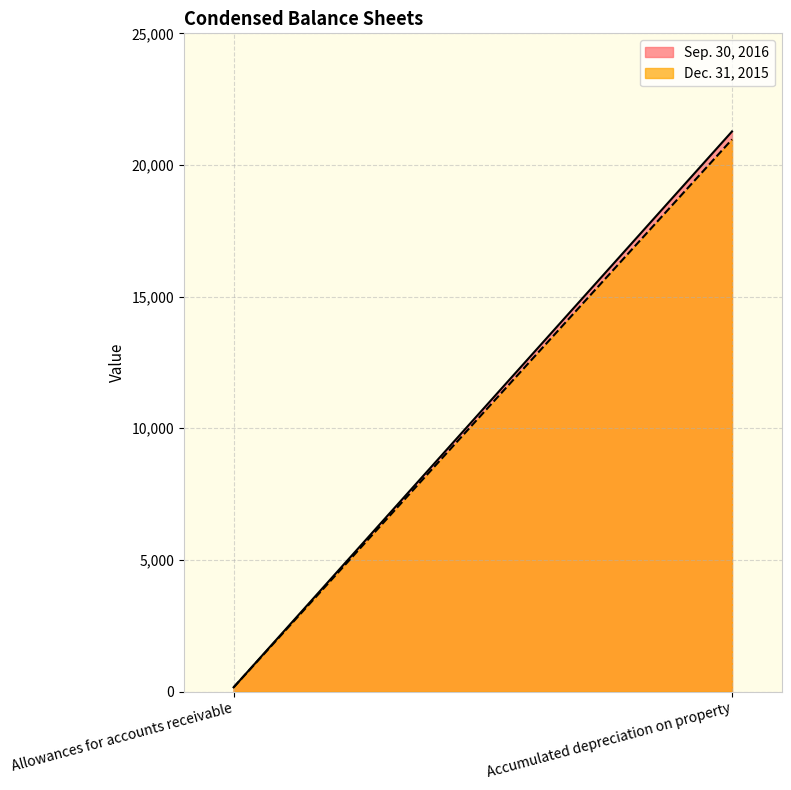

Is the value of Sep. 30, 2016 at Accumulated depreciation on property greater than the value of Dec. 31, 2015 at Allowances for accounts receivable?

Yes